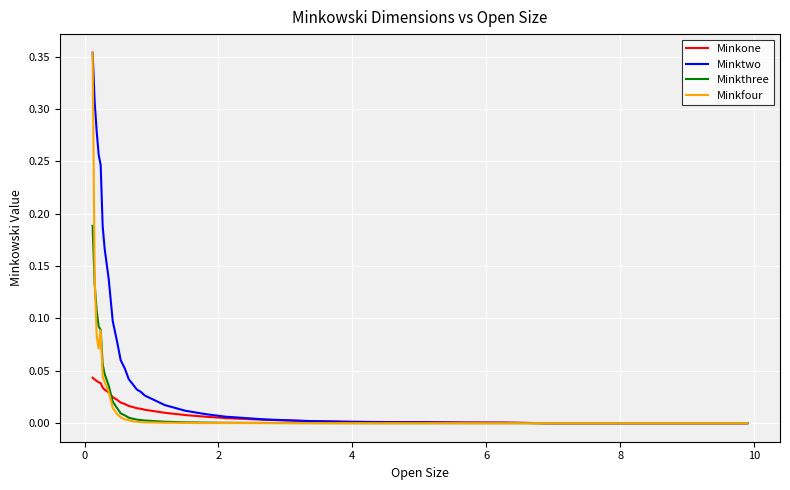

Is this an area chart (filled region under the line)?

No